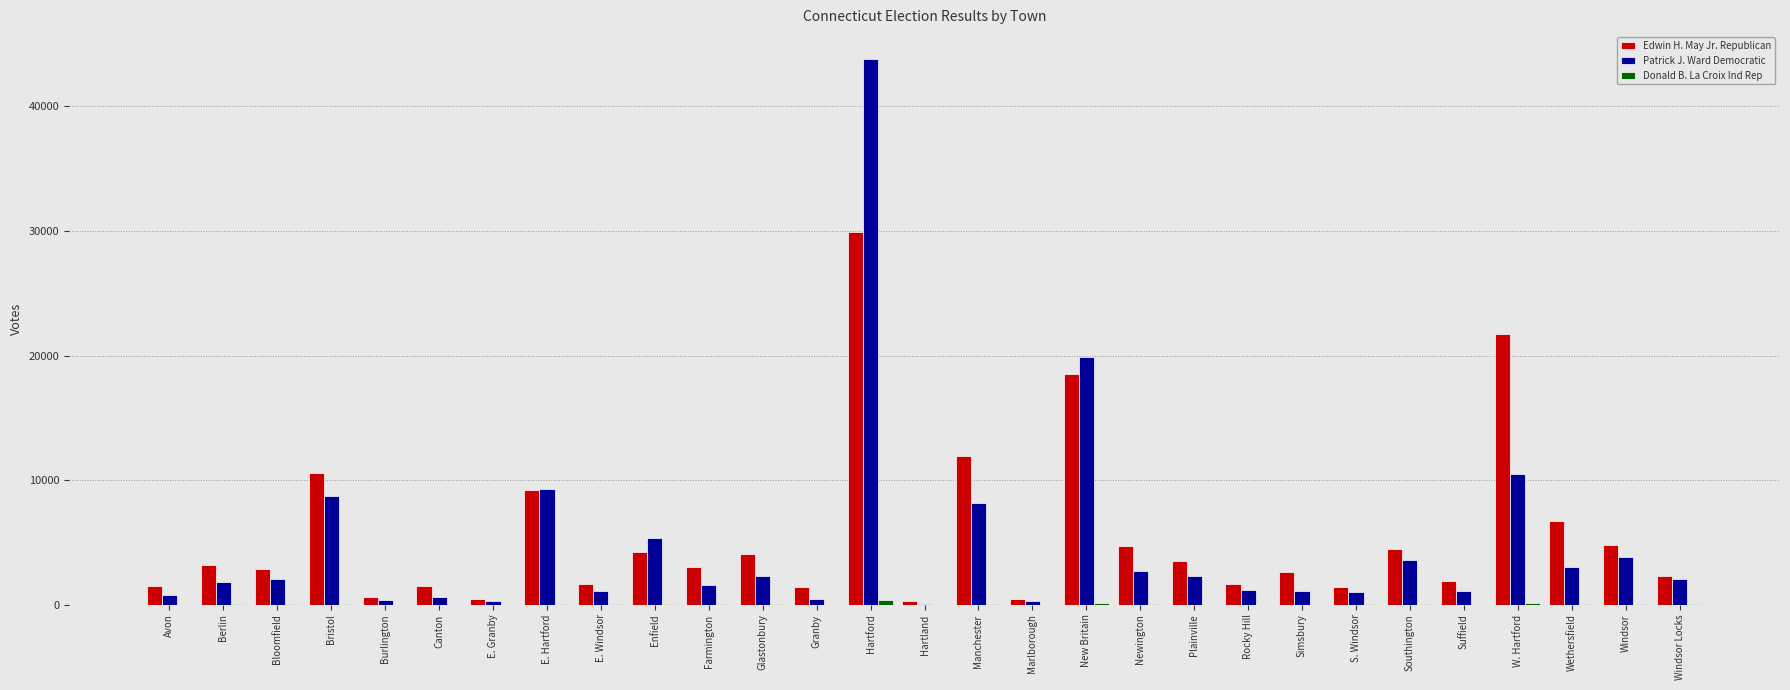

True or false: Patrick J. Ward Democratic has a value of 6012 at E. Hartford.

False